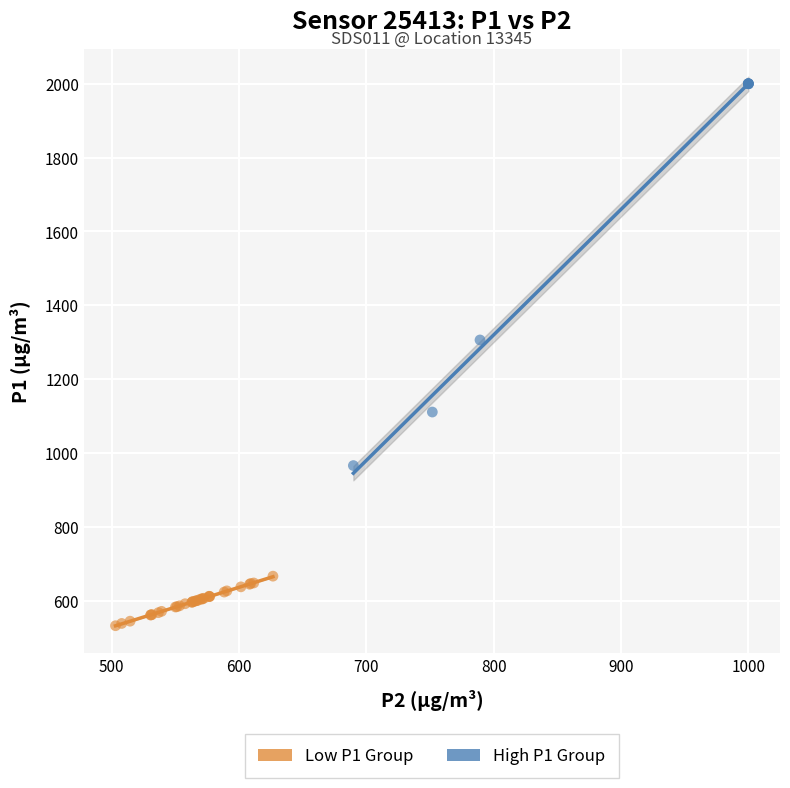

Which series reaches the maximum Y coordinate?

High P1 Group